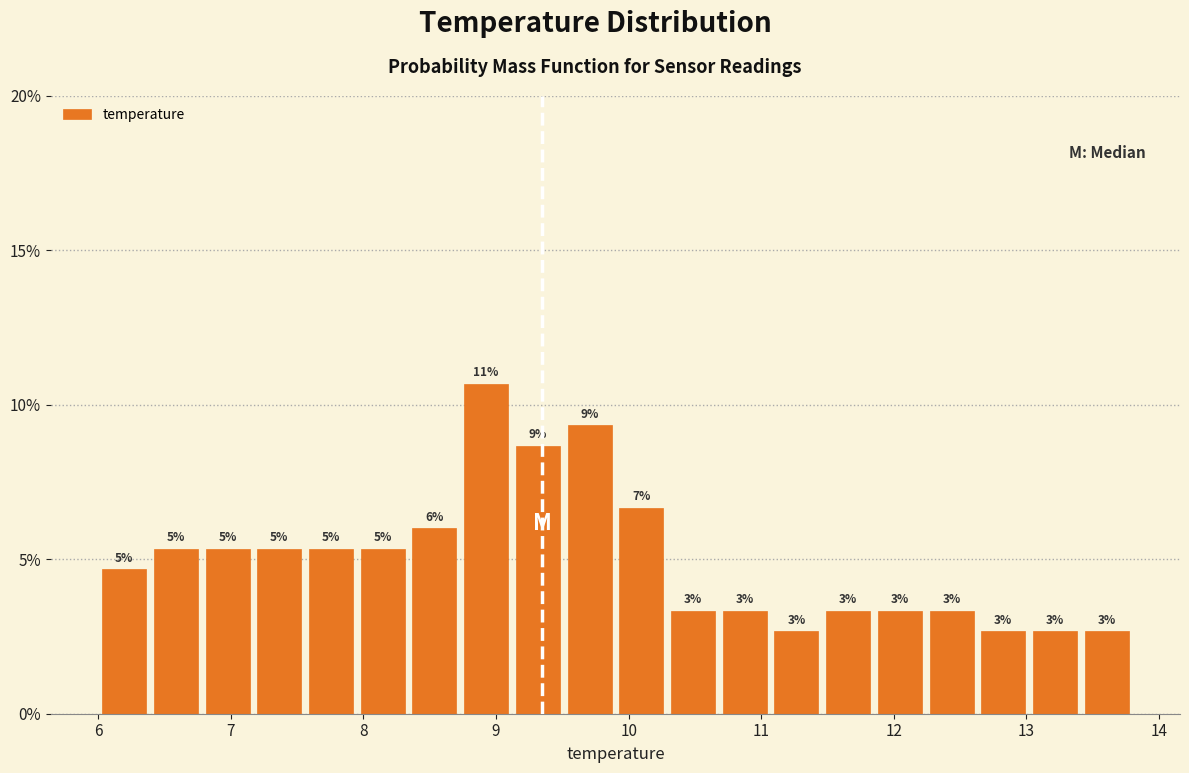

Read against the x-axis, roughly where is the centre of the tallest bar?

8.9